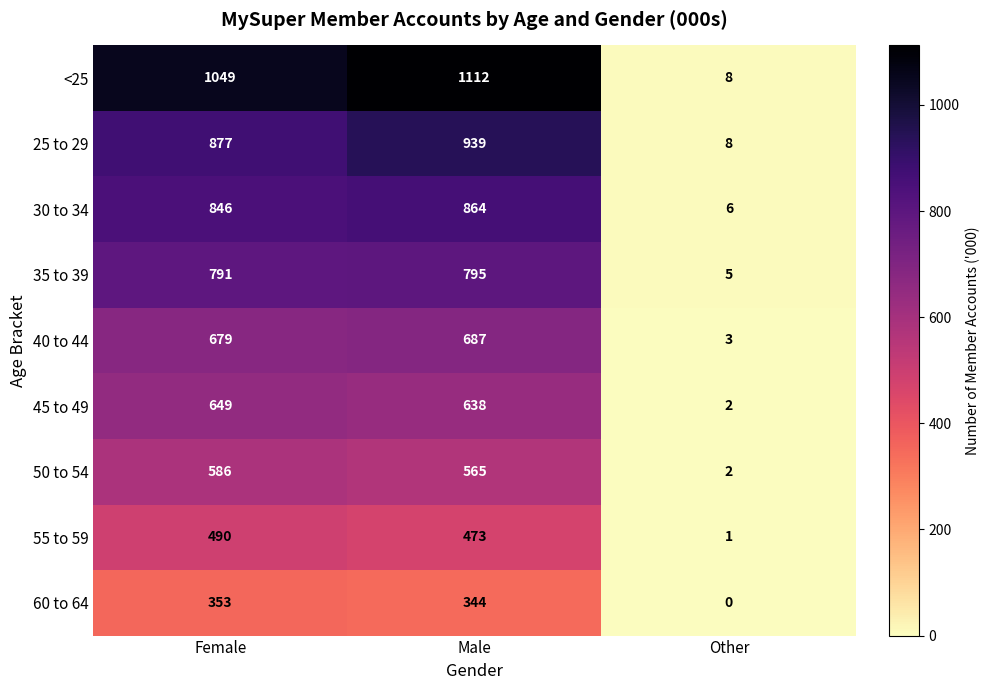

Reading left to right, transcribe all the data shown in this chart.

<25: Female=1049	Male=1112	Other=8
25 to 29: Female=877	Male=939	Other=8
30 to 34: Female=846	Male=864	Other=6
35 to 39: Female=791	Male=795	Other=5
40 to 44: Female=679	Male=687	Other=3
45 to 49: Female=649	Male=638	Other=2
50 to 54: Female=586	Male=565	Other=2
55 to 59: Female=490	Male=473	Other=1
60 to 64: Female=353	Male=344	Other=0